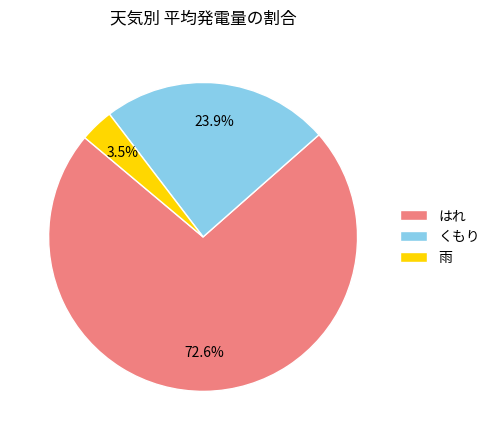

To the nearest percent, what is the average slice percentage?

33%